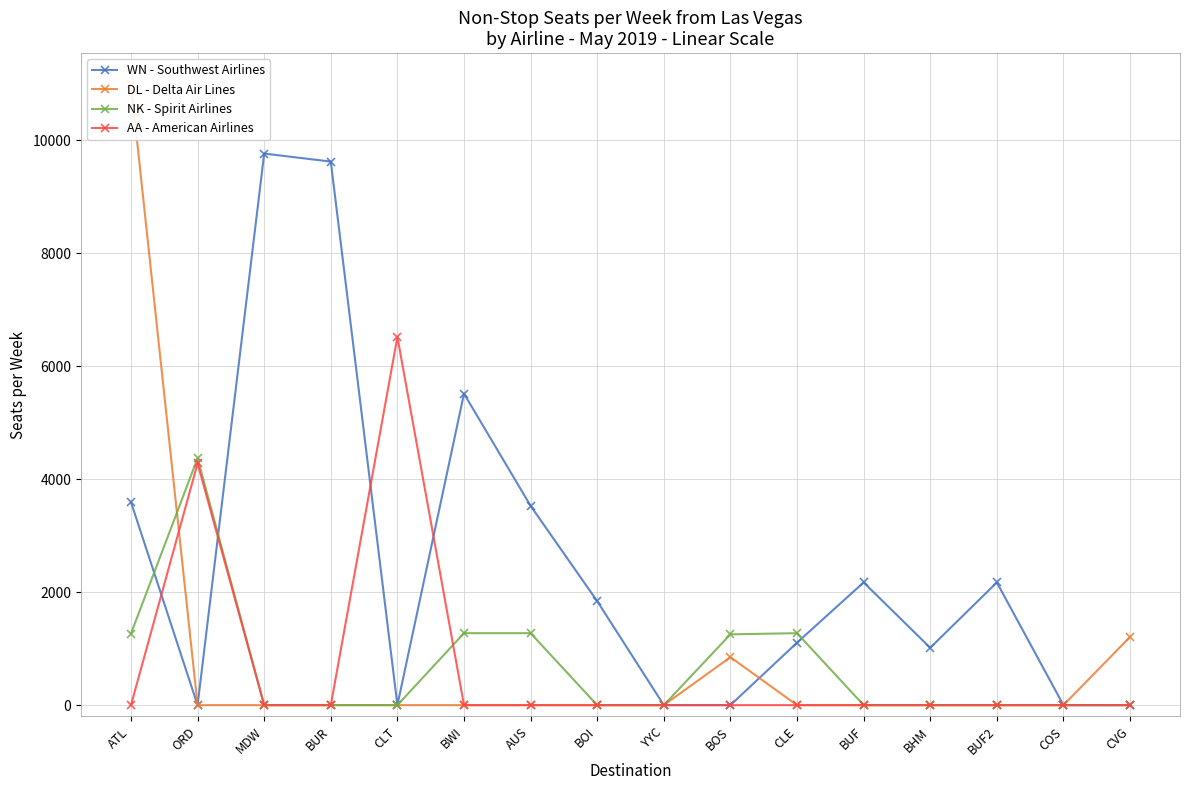

How many intersections are there between WN - Southwest Airlines and AA - American Airlines?

4